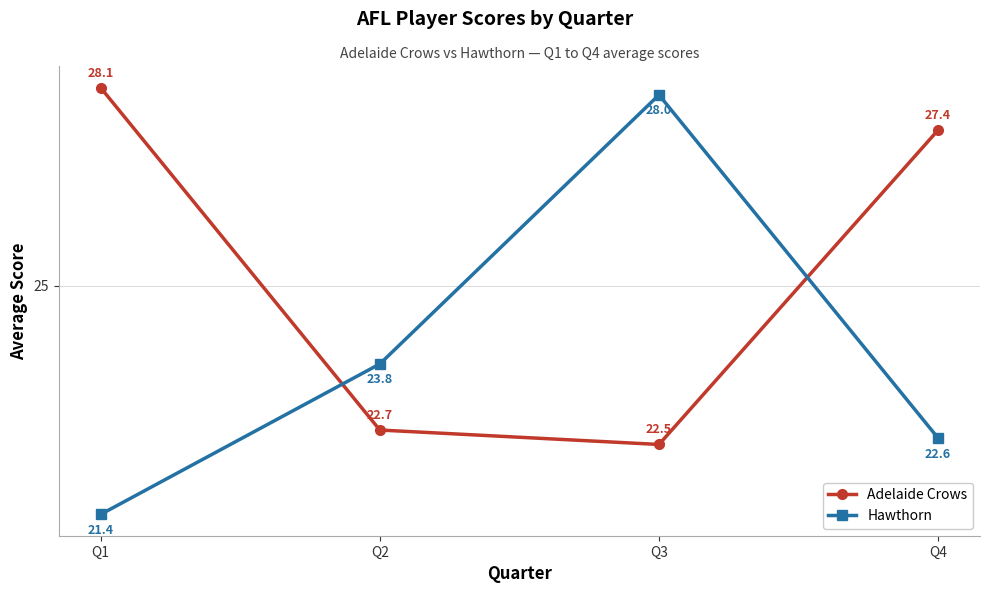

What is the difference between the Adelaide Crows values at Q4 and Q2?

4.7